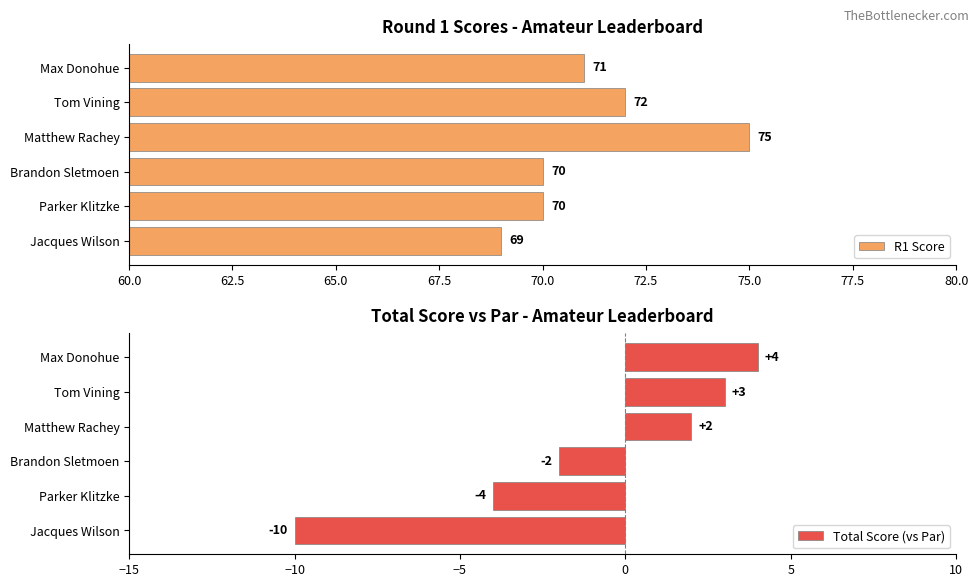

What is the difference between the R1 Score values at Matthew Rachey and Max Donohue?

4